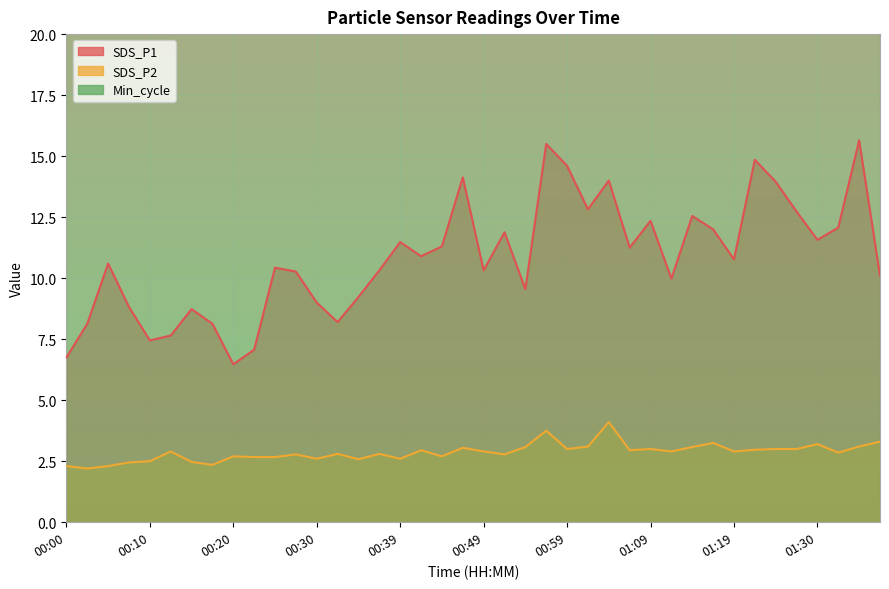

True or false: SDS_P1 has more than 2 points higher than both neighbors.

True